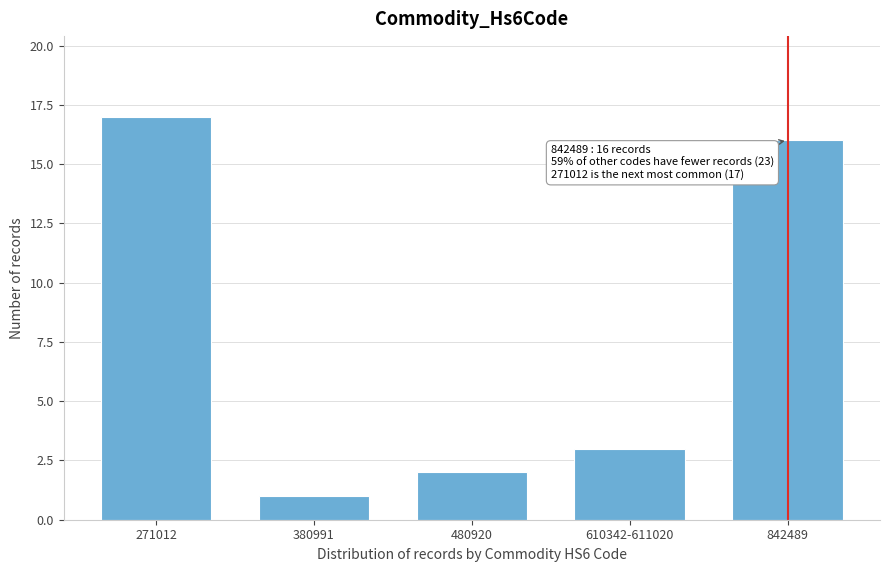

Reading left to right, list all the values displayed in this chart.

271012=17	380991=1	480920=2	610342-611020=3	842489=16